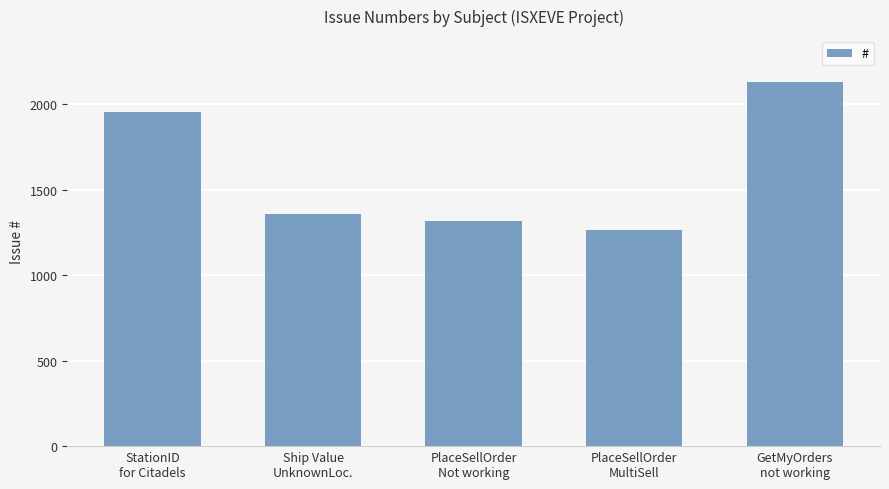

What is the sum of the values at Ship Value
UnknownLoc. and GetMyOrders
not working?

3488